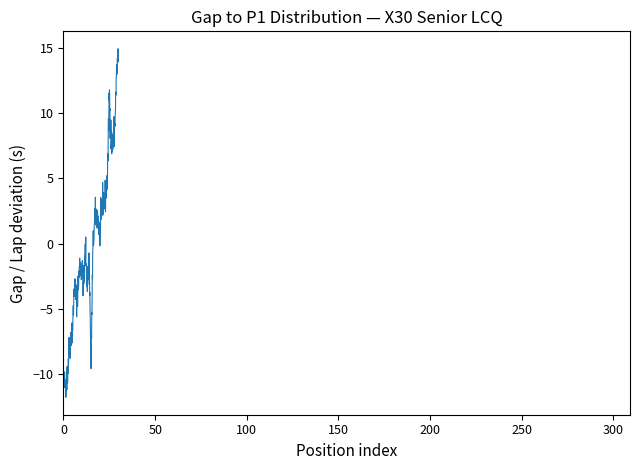

What is the difference between the maximum and minimum values?

26.8